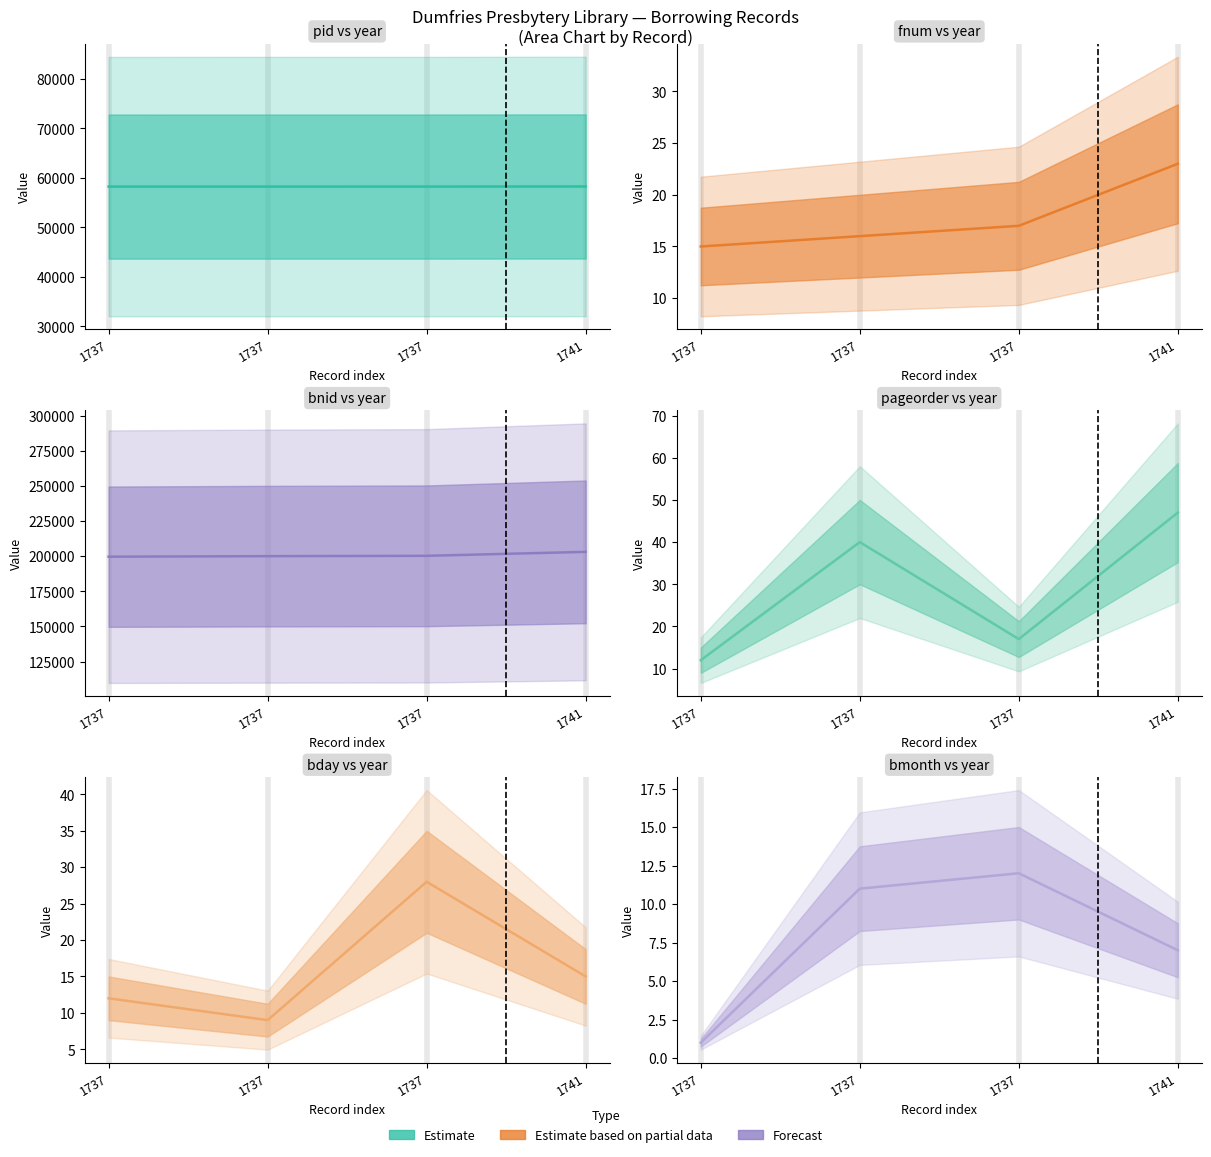

List the series in order of their peak value, lowest first.

bmonth estimate, fnum estimate, bday estimate, pageorder estimate, pid estimate, bnid estimate